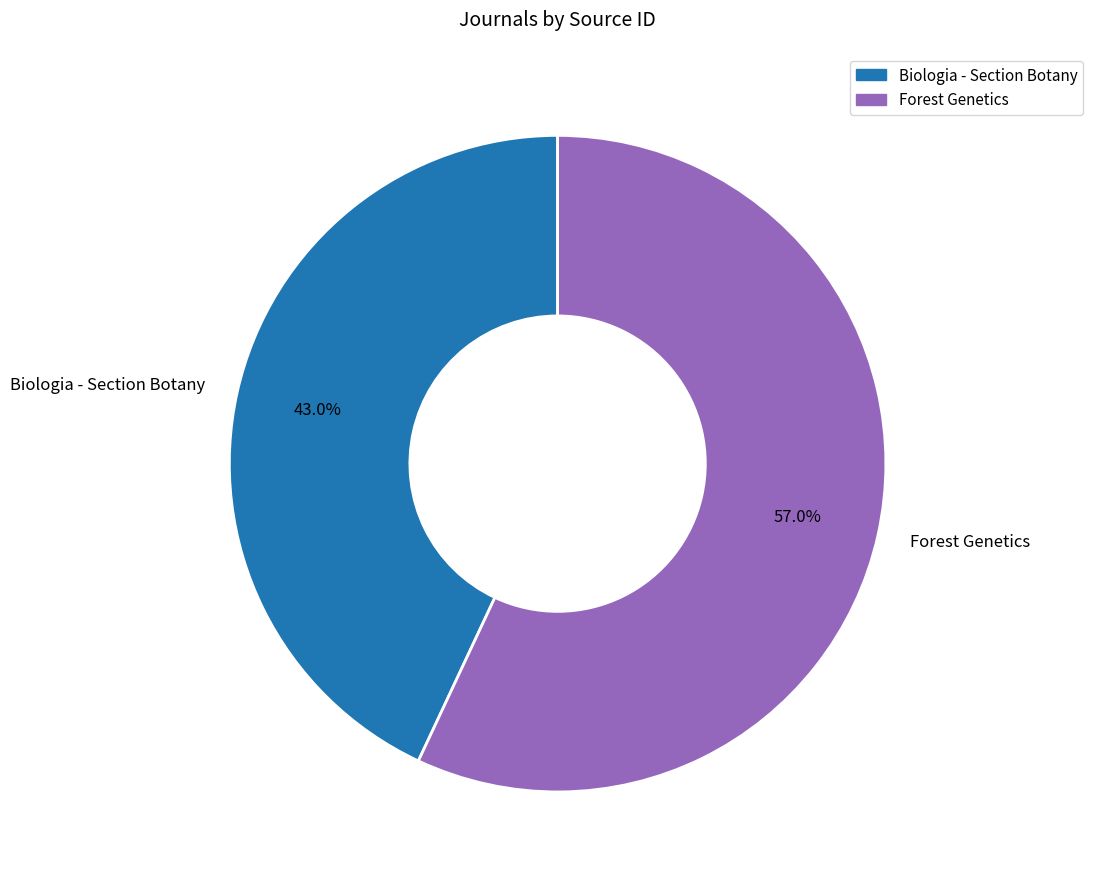

Is it true that Forest Genetics is 57% of the pie?

True